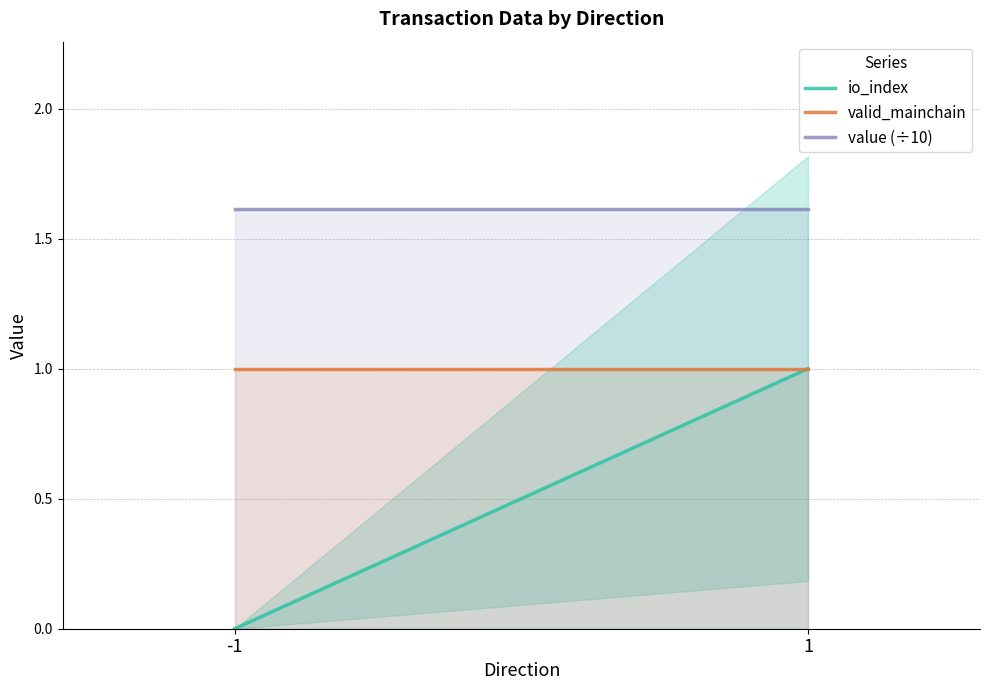

Where is io_index nearest to the value 0?

-1